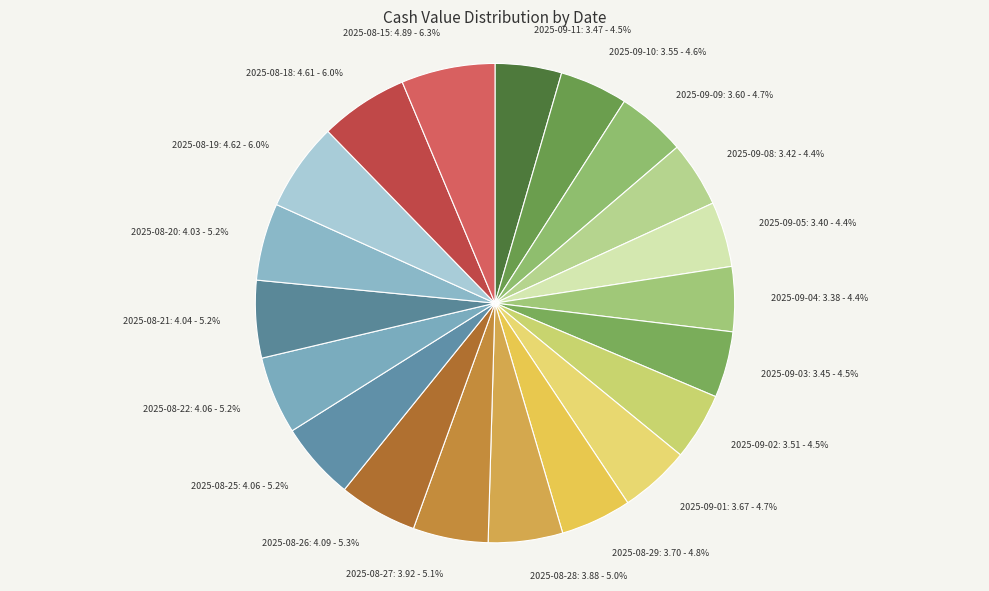

To the nearest percent, what is the difference between the largest and smallest slice percentages?

2%